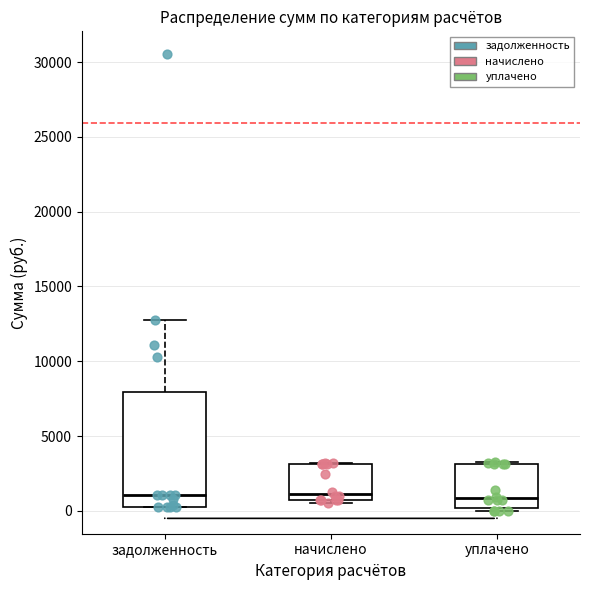

Reading left to right, transcribe this box plot: for each box, give where its median line is, the range the box spans, and where its two whiskers end, as read against the y-axis. The values are not printed on the chart, so give them approximately, as read against the axis.

задолженность: median 1000, box 500 to 8000, whiskers 0 to 13000
начислено: median 1000, box 500 to 3000, whiskers 500 (just below the box's lower edge) to 3000
уплачено: median 1000, box 0 to 3000, whiskers 0 (just below the box's lower edge) to 3500